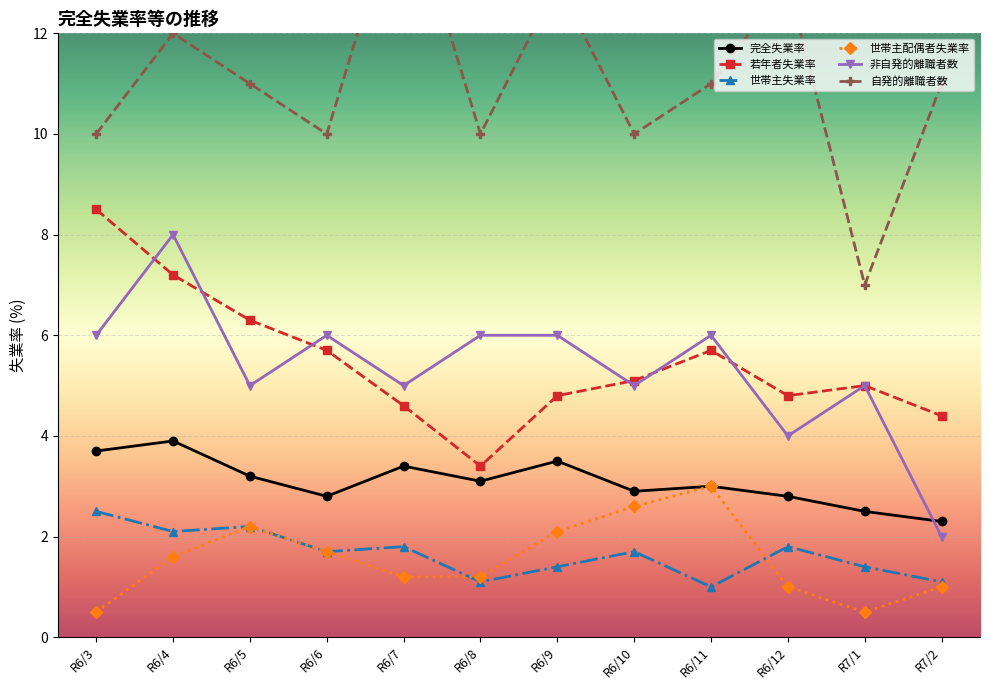

Reading left to right, transcribe all the data shown in this chart.

完全失業率: 3.7	3.9	3.2	2.8	3.4	3.1	3.5	2.9	3.0	2.8	2.5	2.3
若年者失業率: 8.5	7.2	6.3	5.7	4.6	3.4	4.8	5.1	5.7	4.8	5.0	4.4
世帯主失業率: 2.5	2.1	2.2	1.7	1.8	1.1	1.4	1.7	1.0	1.8	1.4	1.1
世帯主配偶者失業率: 0.5	1.6	2.2	1.7	1.2	1.2	2.1	2.6	3.0	1.0	0.5	1.0
非自発的離職者数: 6.0	8.0	5.0	6.0	5.0	6.0	6.0	5.0	6.0	4.0	5.0	2.0
自発的離職者数: 10.0	12.0	11.0	10.0	15.0	10.0	13.0	10.0	11.0	13.0	7.0	11.0